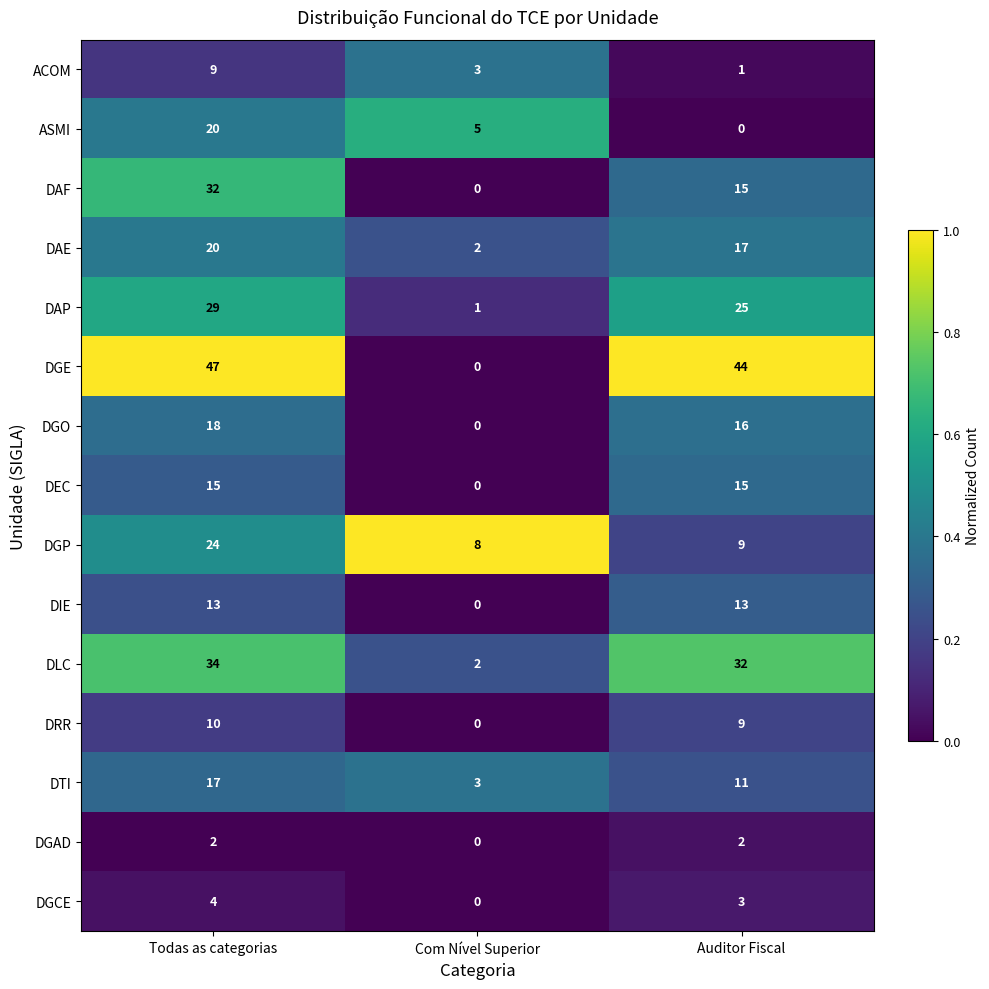

List the labels in order of DAF value, smallest first.

Com Nível Superior, Auditor Fiscal, Todas as categorias